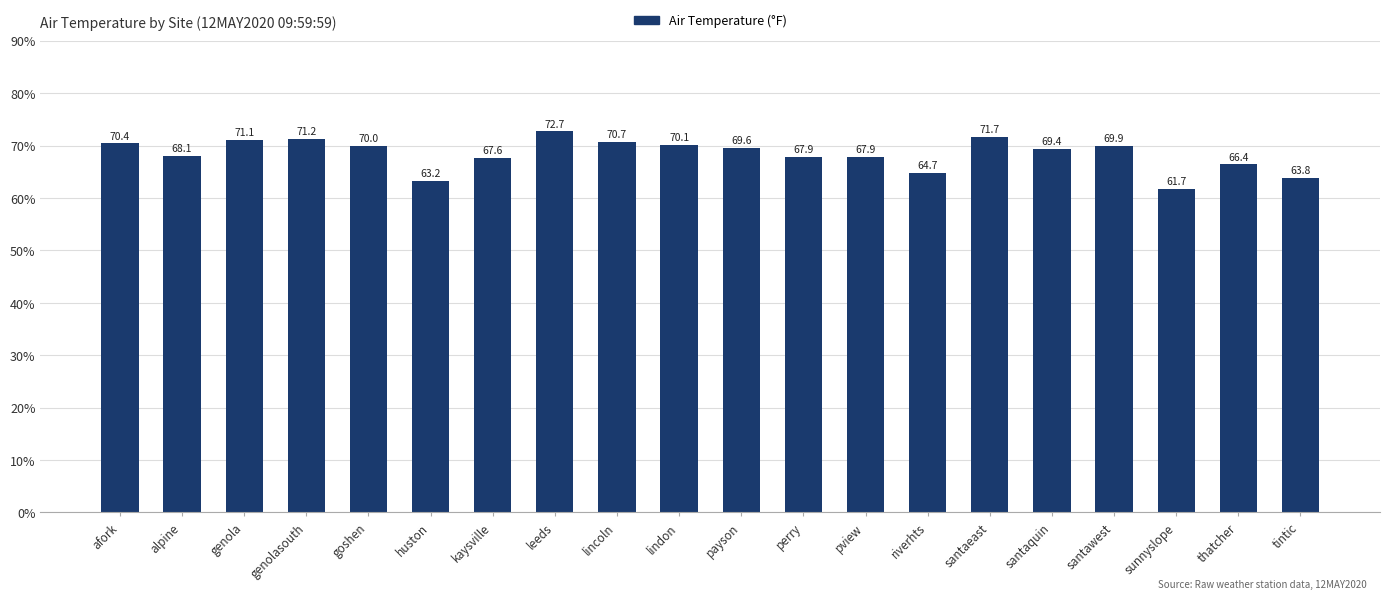

What position from the left is leeds?

8